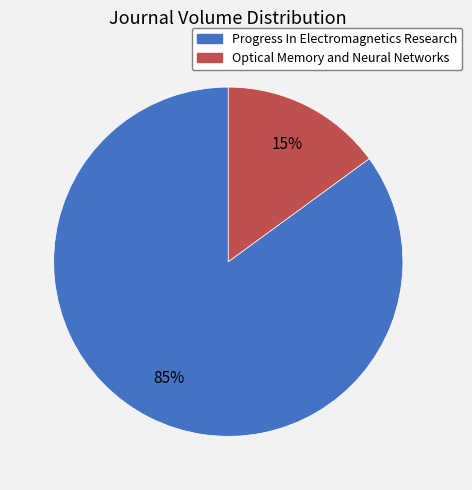

Which category accounts for the majority?

Progress In Electromagnetics Research